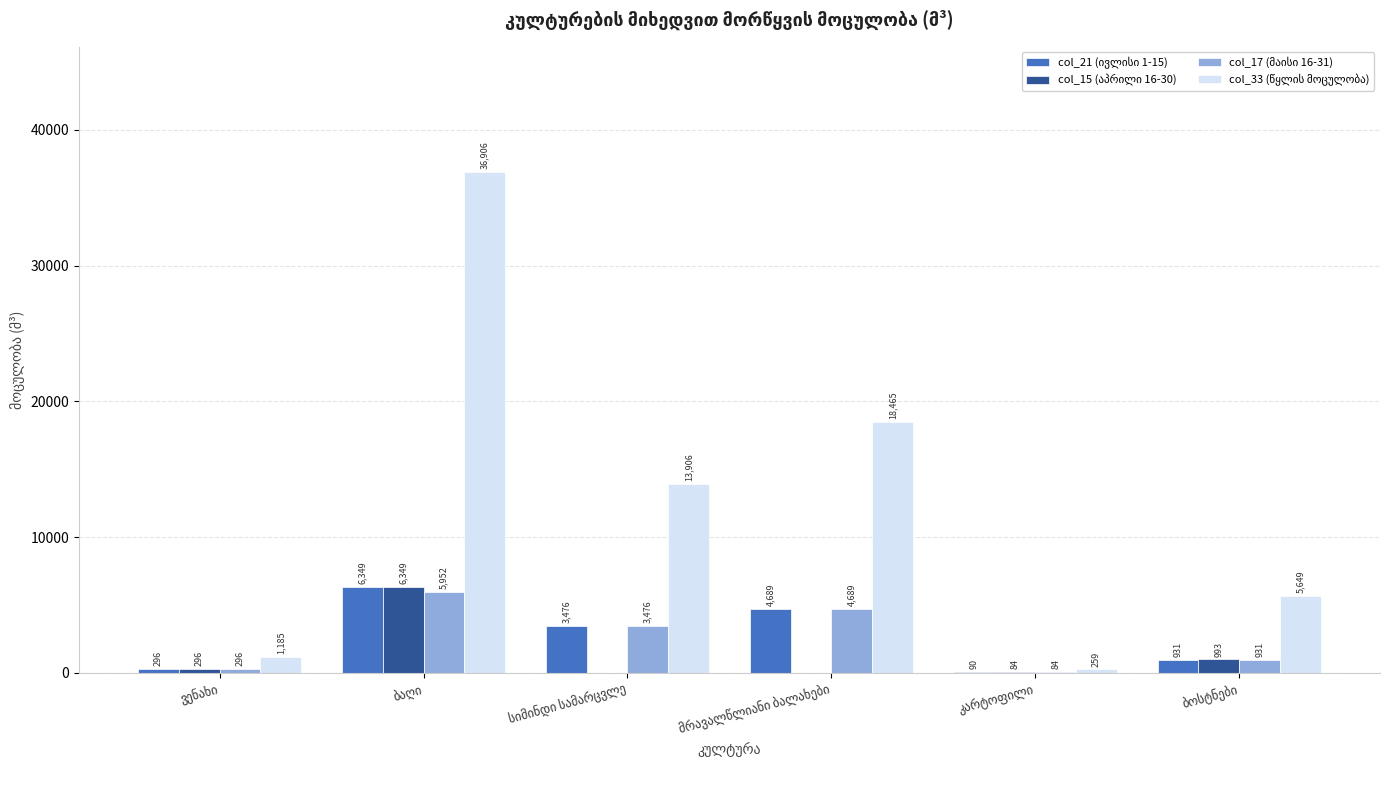

What is the maximum value shown in the chart?

36906.7